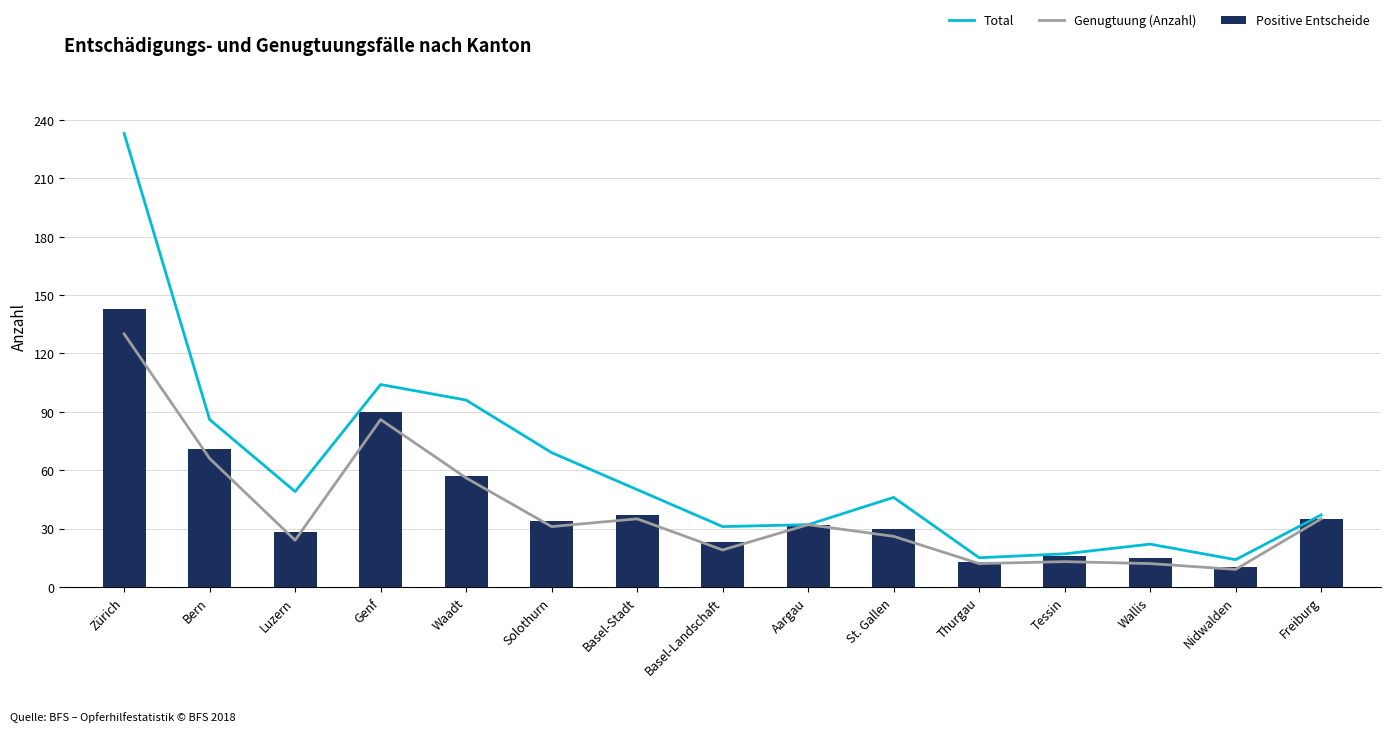

What is the spread (max minus min) of values at Basel-Landschaft?

12